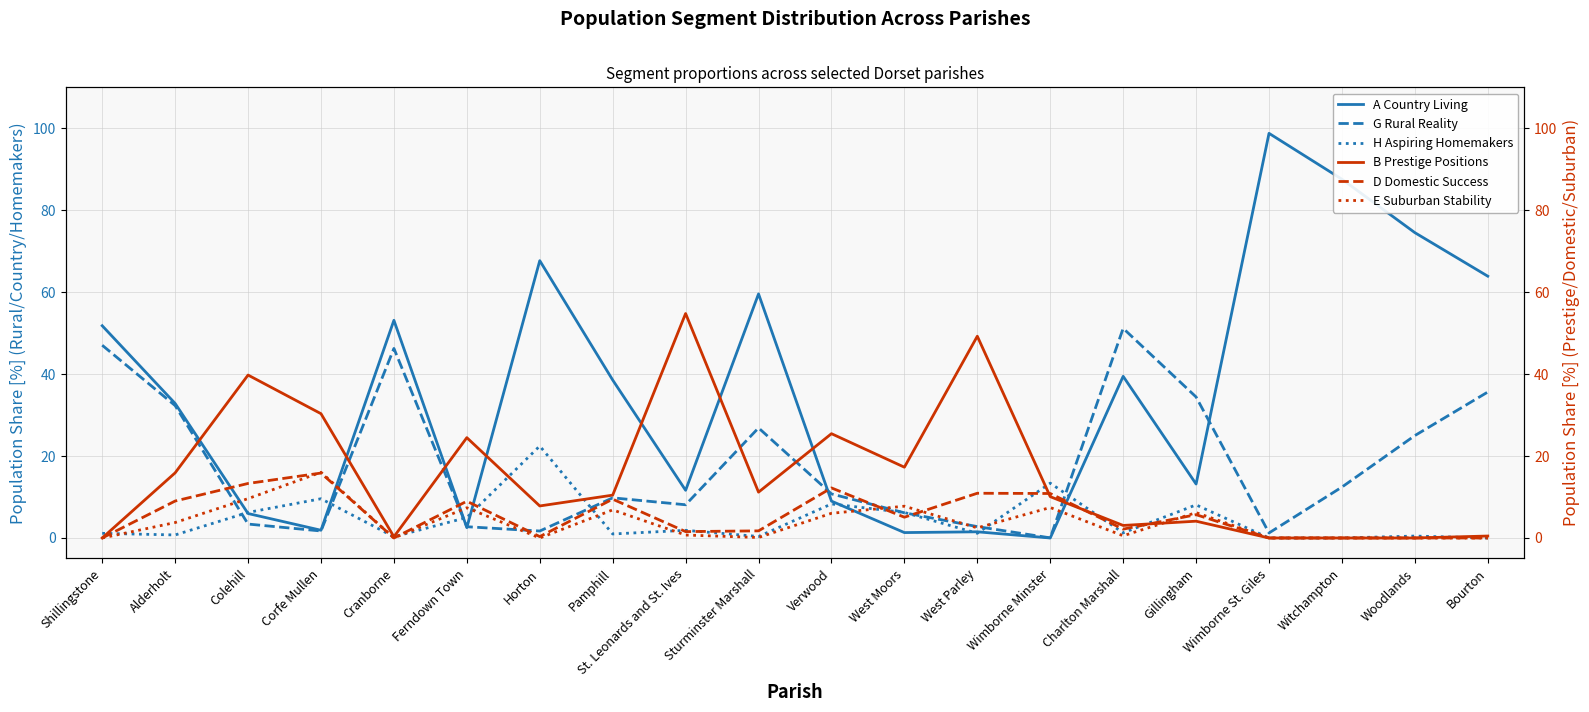

True or false: E Suburban Stability and H Aspiring Homemakers cross at least once.

True